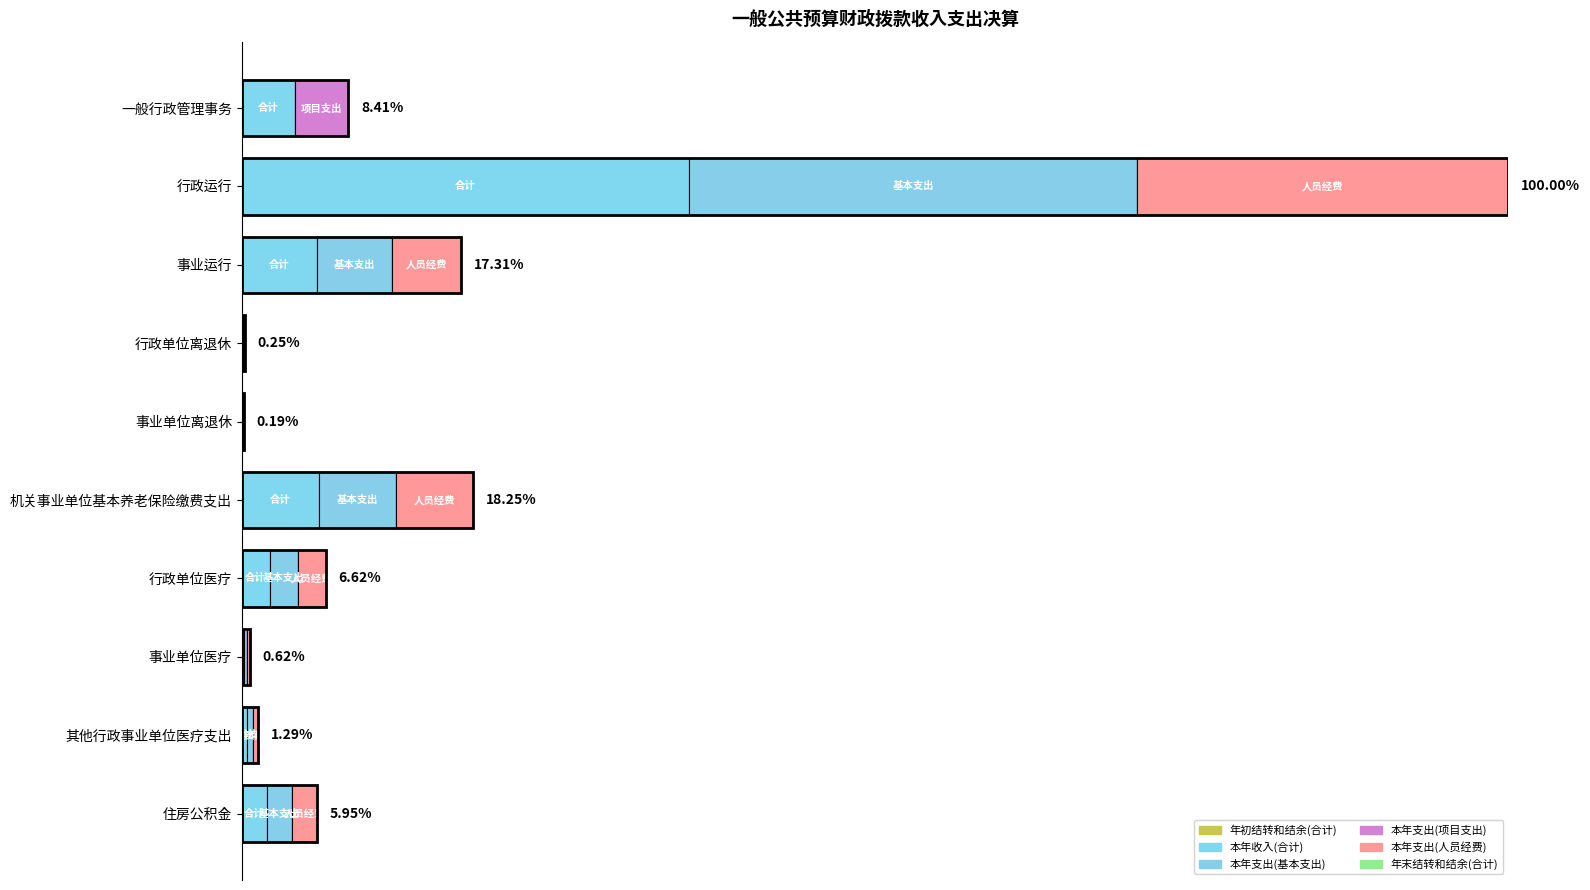

Reading right to left, transcribe all the data shown in this chart.

年初结转和结余(合计): 0.0	0.0	0.0	0.0	0.0	3900.0	4500.0	0.0	0.0	0.0
本年收入(合计): 271927.0	58916.2	28303.0	302781.3	834553.3	6000.0	8500.0	813389.5	4847639.2	577129.1
本年支出(基本支出): 271927.0	58916.2	28303.0	302781.3	834553.3	6000.0	8500.0	813389.5	4847639.2	0.0
本年支出(项目支出): 0.0	0.0	0.0	0.0	0.0	0.0	0.0	0.0	0.0	577129.1
本年支出(人员经费): 271927.0	58916.2	28303.0	302781.3	834553.3	6000.0	8500.0	748413.4	4025548.0	0.0
年末结转和结余(合计): 0.0	0.0	0.0	0.0	0.0	3900.0	4500.0	0.0	0.0	0.0